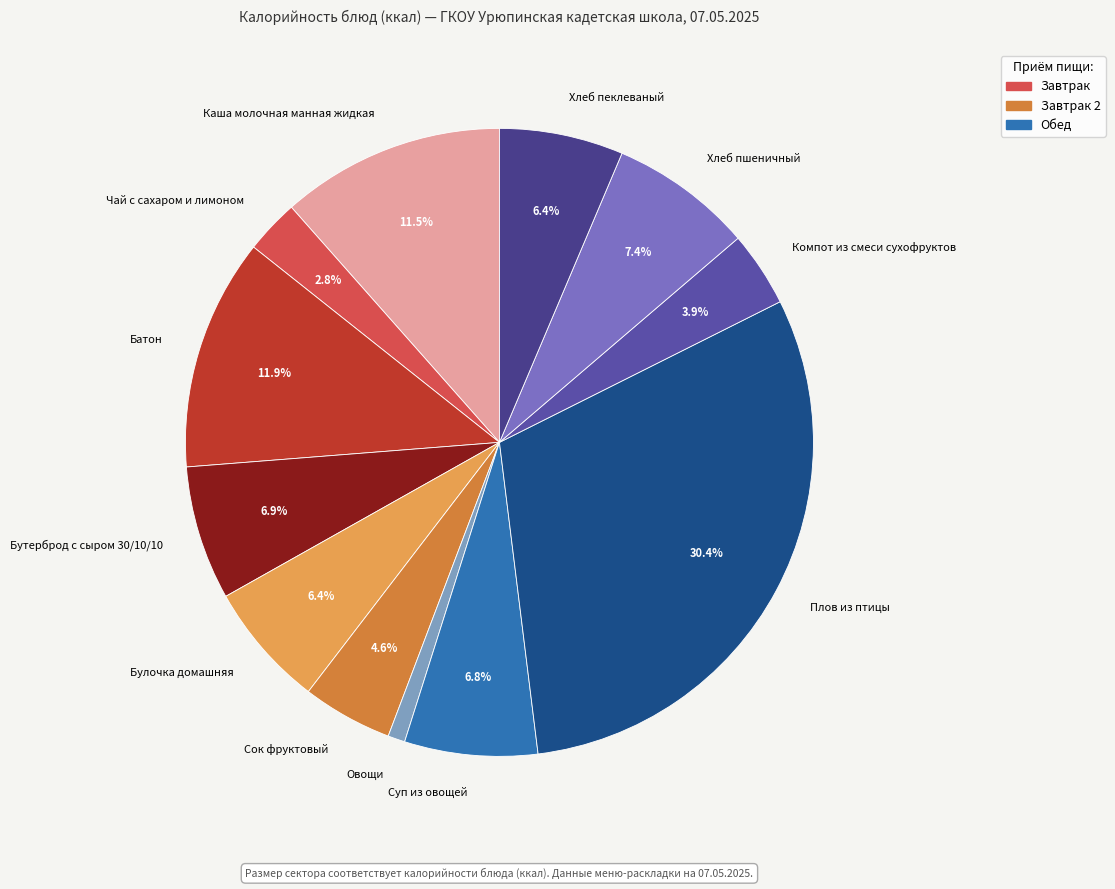

Count the number of slices in the pie.

12